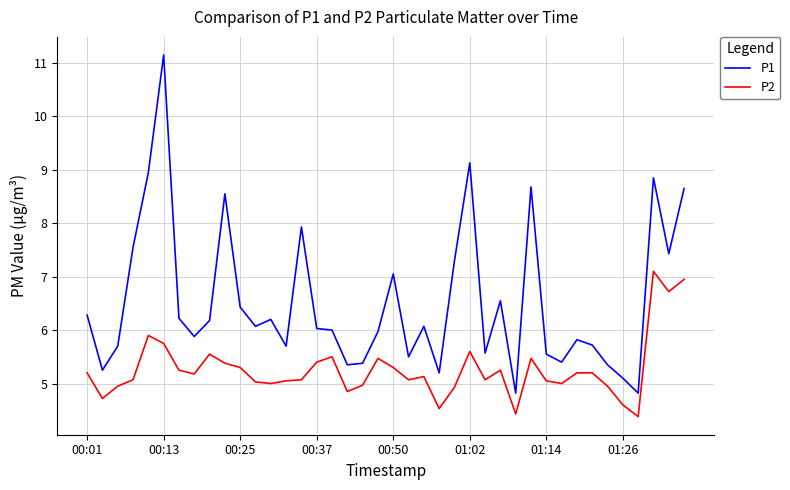

What is the difference between the maximum and minimum values in the P1 series?

6.3